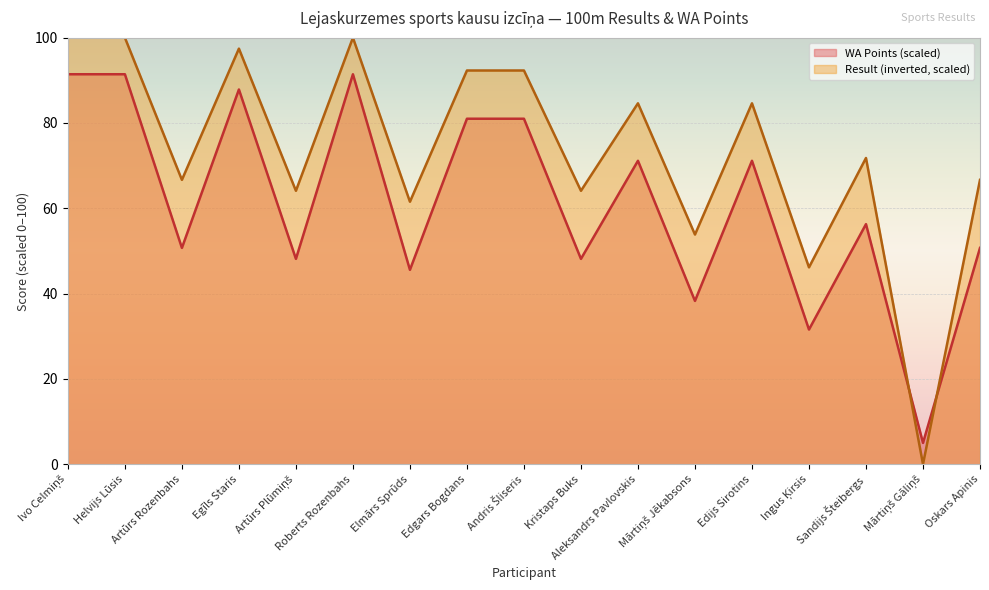

Reading left to right, what are all the values shown in this chart?

Result: Ivo Celmiņš=100.0	Helvijs Lūsis=100.0	Artūrs Rozenbahs=66.7	Egīls Staris=97.4	Artūrs Plūmiņš=64.1	Roberts Rozenbahs=100.0	Elmārs Sprūds=61.5	Edgars Bogdans=92.3	Andris Šliseris=92.3	Kristaps Buks=64.1	Aleksandrs Pavlovskis=84.6	Mārtiņš Jēkabsons=53.8	Edijs Sirotins=84.6	Ingus Ķirsis=46.2	Sandijs Šteibergs=71.8	Mārtiņš Gāliņš=0.0	Oskars Apinis=66.7
WA: Ivo Celmiņš=91.4	Helvijs Lūsis=91.4	Artūrs Rozenbahs=50.7	Egīls Staris=87.9	Artūrs Plūmiņš=48.1	Roberts Rozenbahs=91.4	Elmārs Sprūds=45.6	Edgars Bogdans=81.0	Andris Šliseris=81.0	Kristaps Buks=48.1	Aleksandrs Pavlovskis=71.1	Mārtiņš Jēkabsons=38.3	Edijs Sirotins=71.1	Ingus Ķirsis=31.6	Sandijs Šteibergs=56.3	Mārtiņš Gāliņš=5.0	Oskars Apinis=50.7